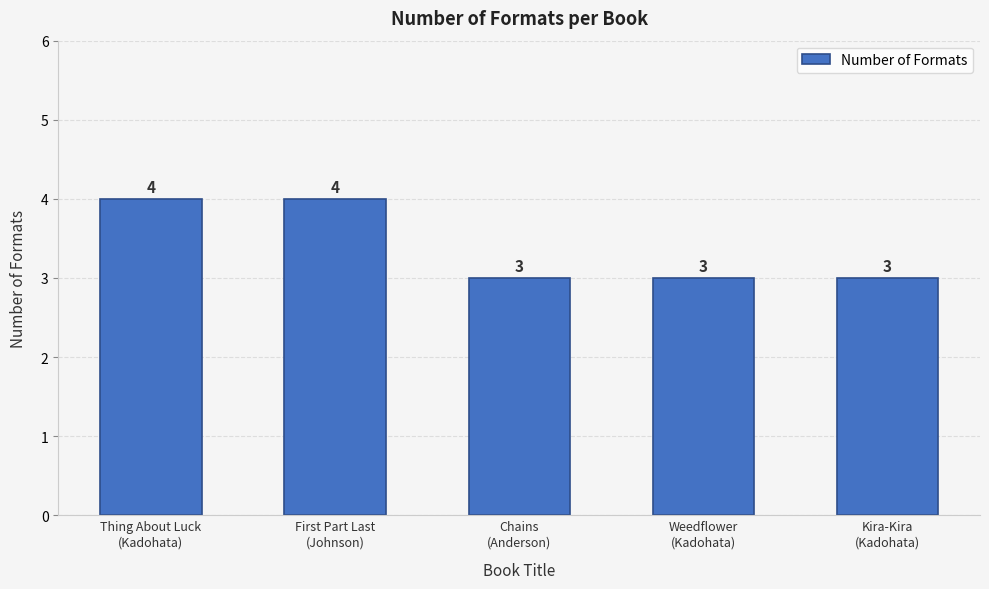

How many values are between 3 and 4?

5